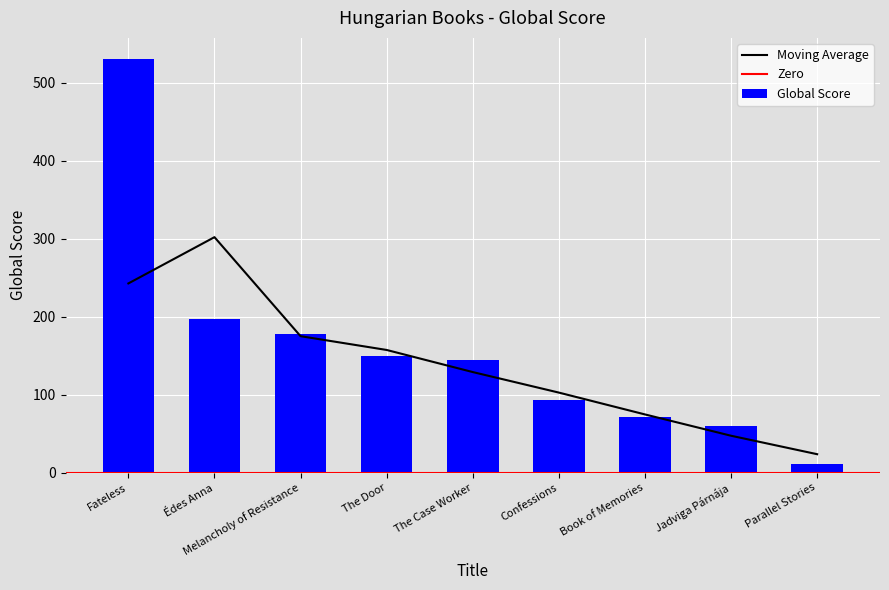

List the labels in order of value, largest first.

Fateless, Édes Anna, Melancholy of Resistance, The Door, The Case Worker, Confessions, Book of Memories, Jadviga Párnája, Parallel Stories